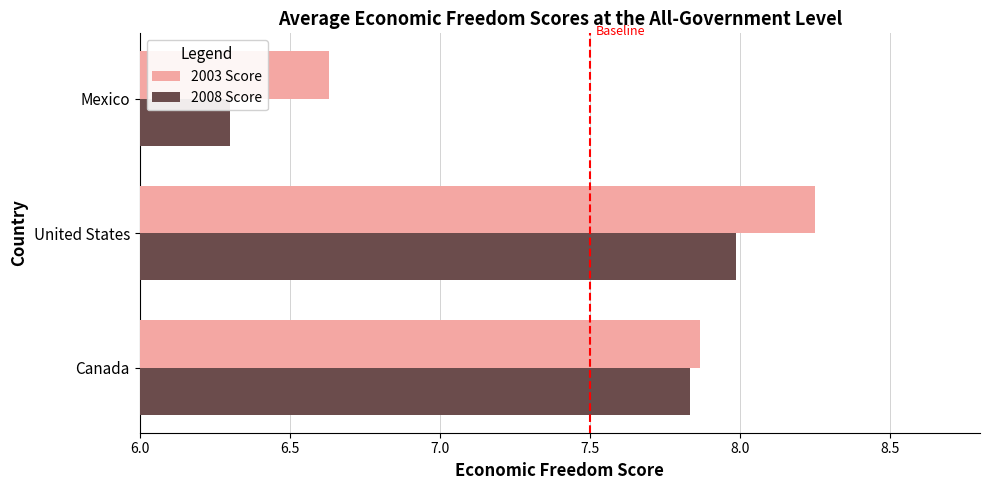

What are all the series names shown in the legend?

2003 Score, 2008 Score